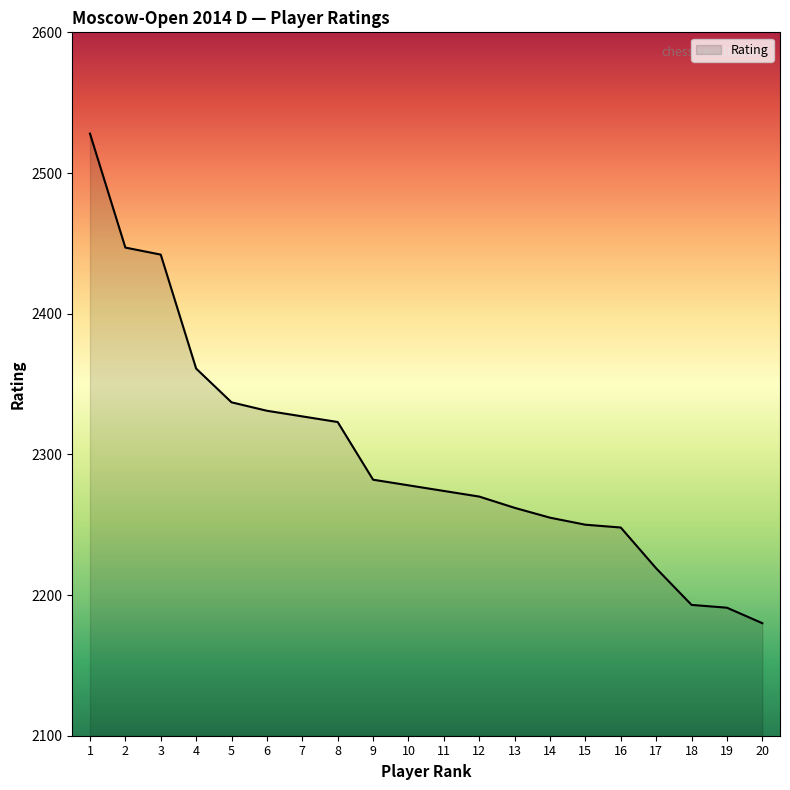

How many lines are shown in the chart?

1